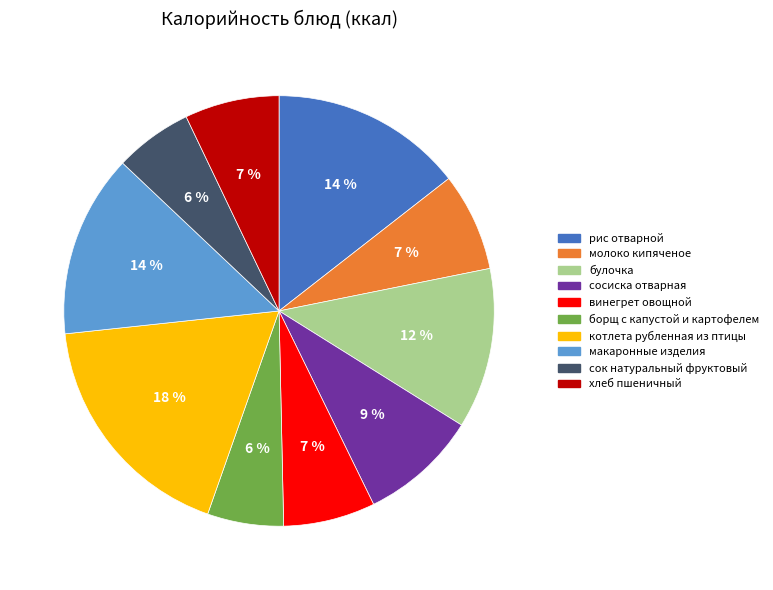

To the nearest percent, what is the difference between the largest and smallest slice percentages?

12%